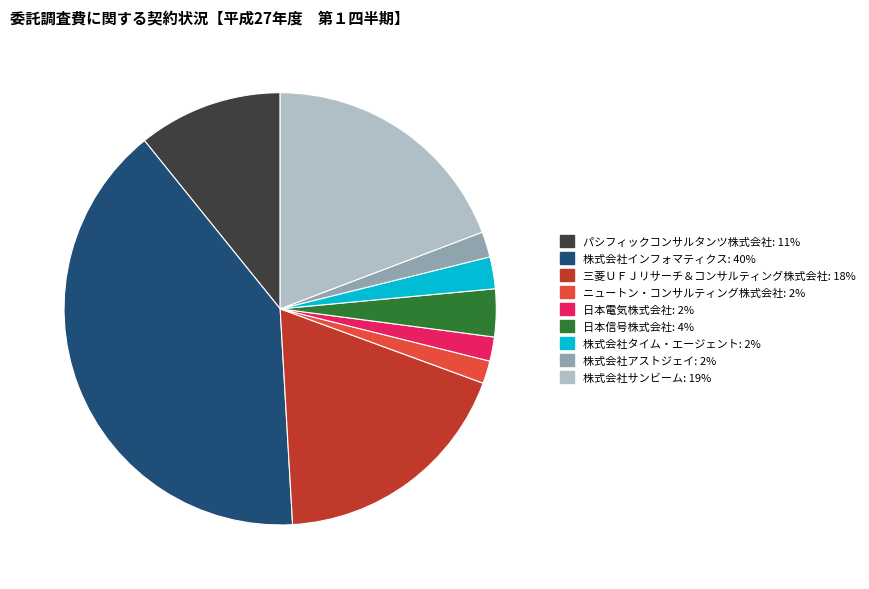

Is it true that パシフィックコンサルタンツ株式会社 is 16% of the pie?

False